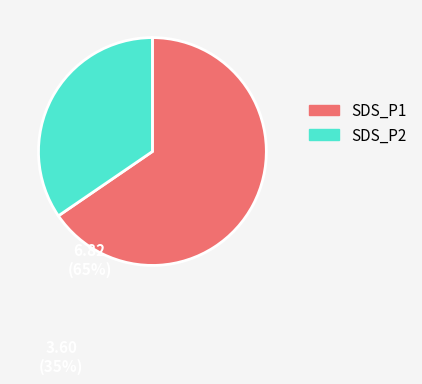

Which slice is the largest?

SDS_P1